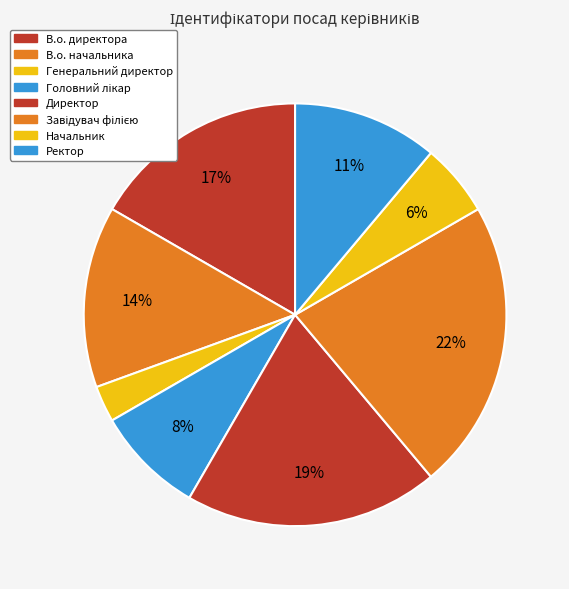

Is Завідувач філією the majority of the pie?

No